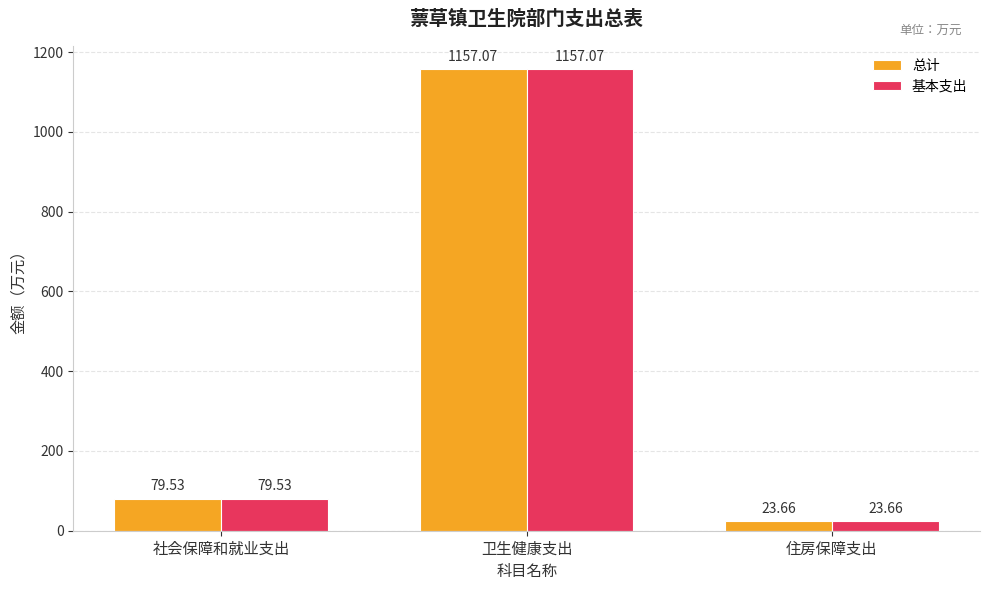

Where is 总计 nearest to the value 590?

社会保障和就业支出